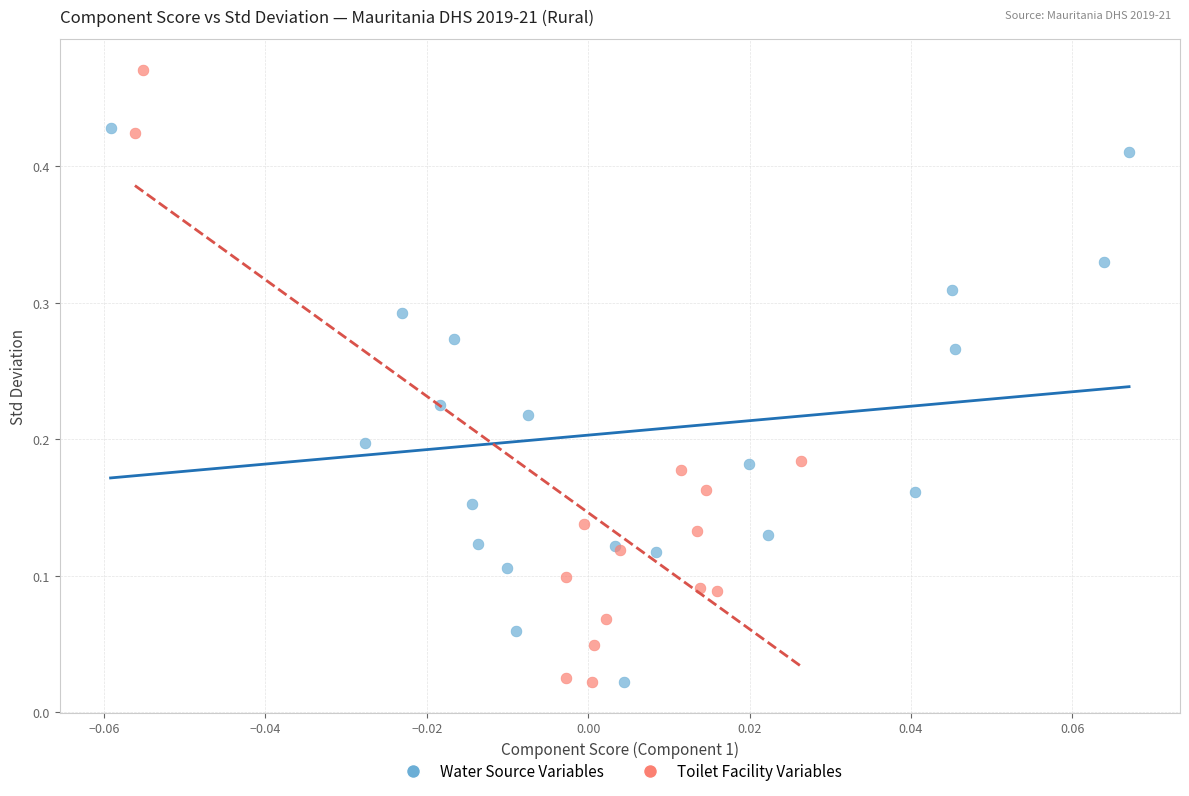

Which series has the largest Y range (max minus min)?

Toilet Facility Variables